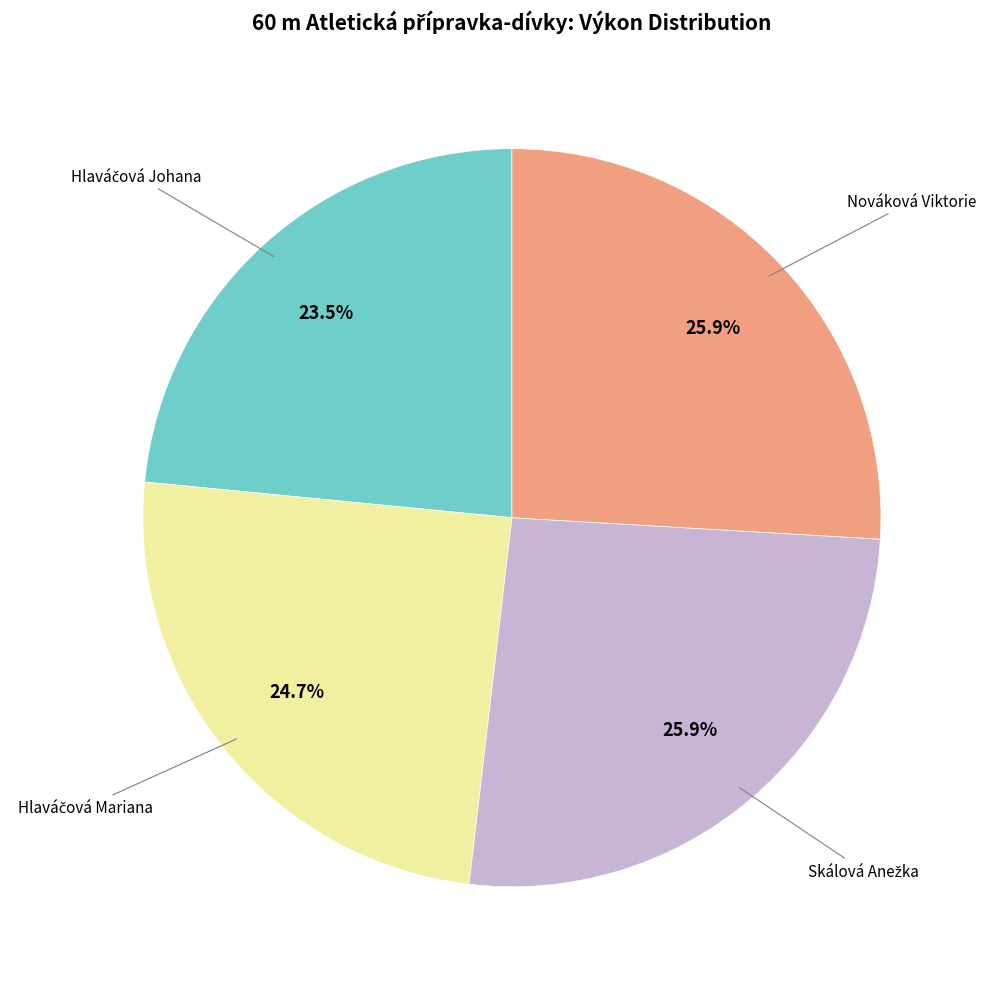

Is there a majority slice in this chart?

No